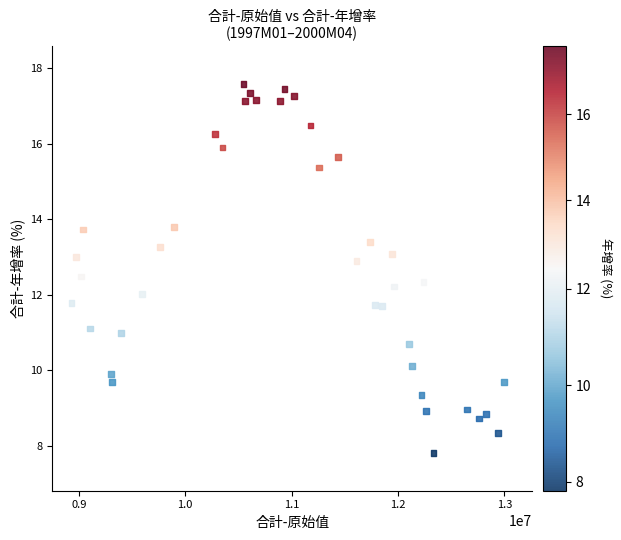

What is the range of Y values (max minus min)?

9.8